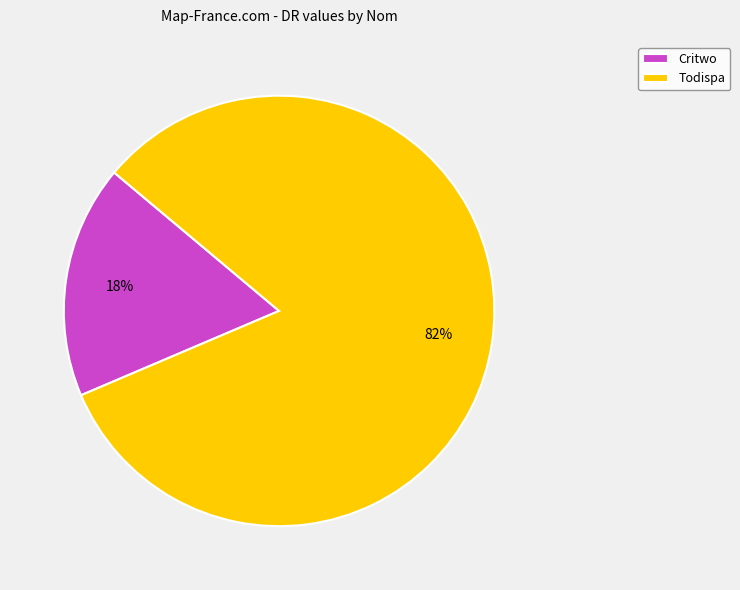

Count the number of slices in the pie.

2